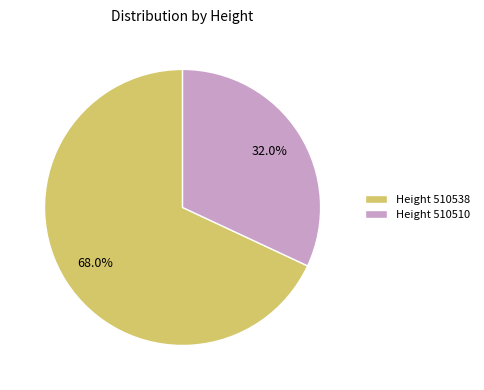

What is the ratio of the value at Height 510538 to the value at Height 510510?

2.1